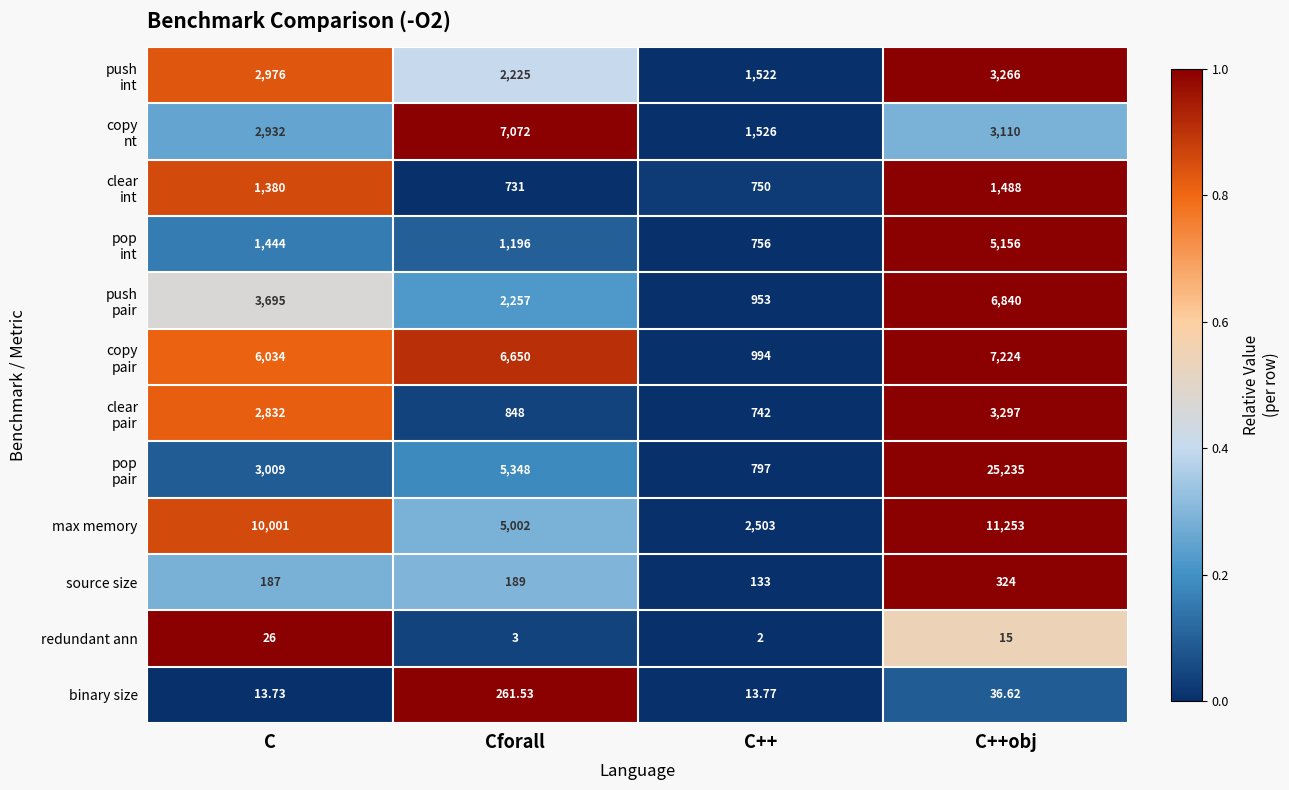

Which series changed the most between C and C++?

max memory